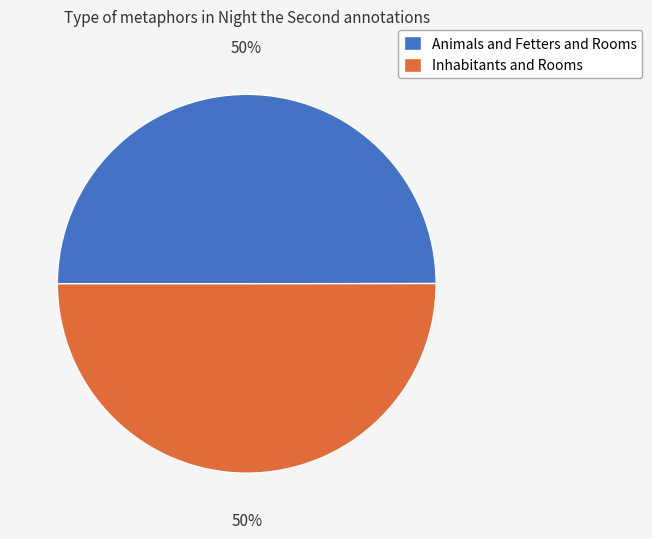

Approximately how many times larger is the value at Animals and Fetters and Rooms compared to Inhabitants and Rooms?

1.0